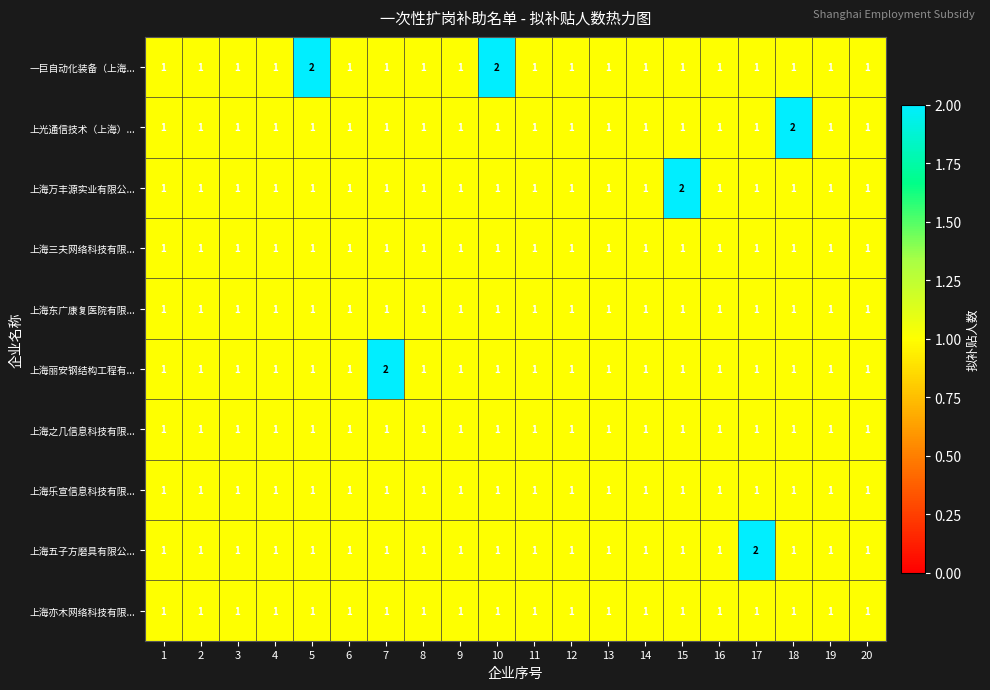

What is the greatest value displayed?

2